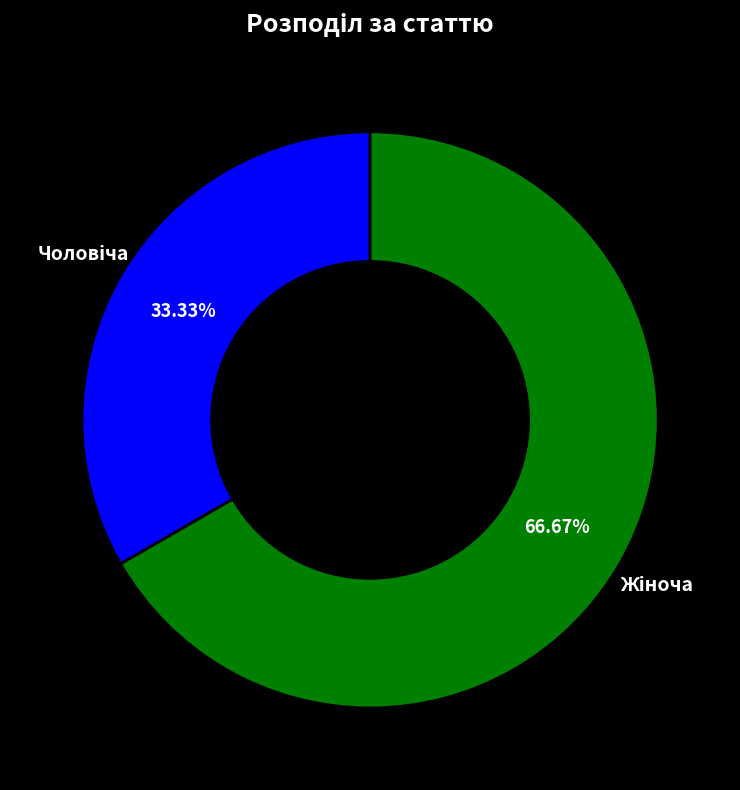

Does any single category account for the majority?

Yes